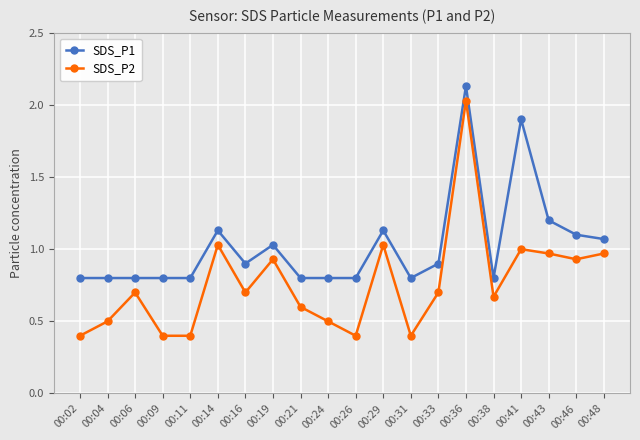

True or false: SDS_P1 has more than 1 interior local peaks.

True